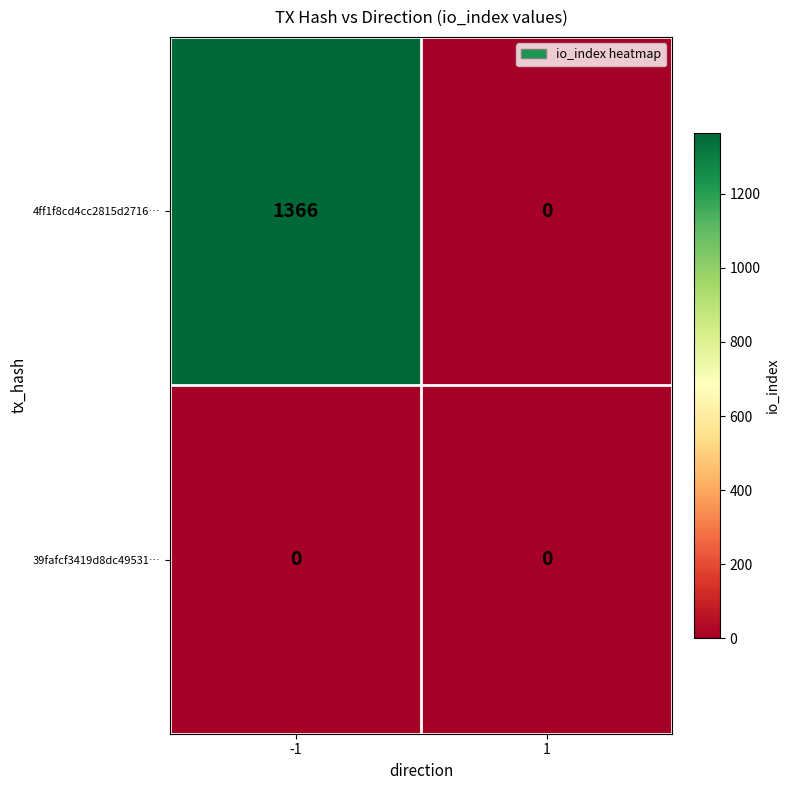

The value of 39fafcf3419d8dc49531… at -1 is 0. True or false?

True